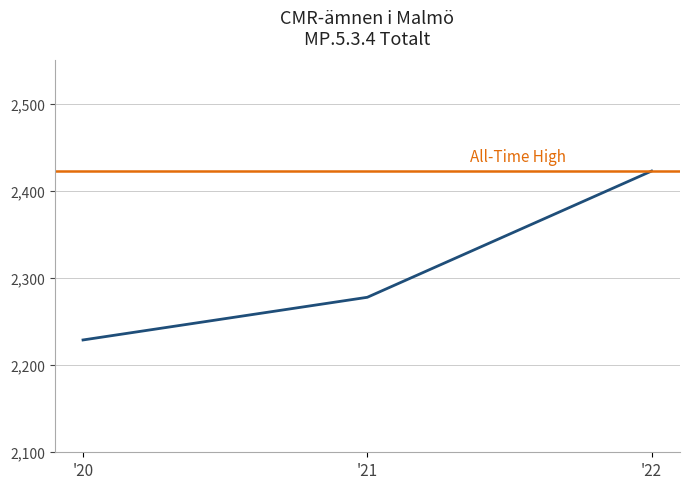

Reading left to right, extract all data points from this chart.

2229	2278	2423